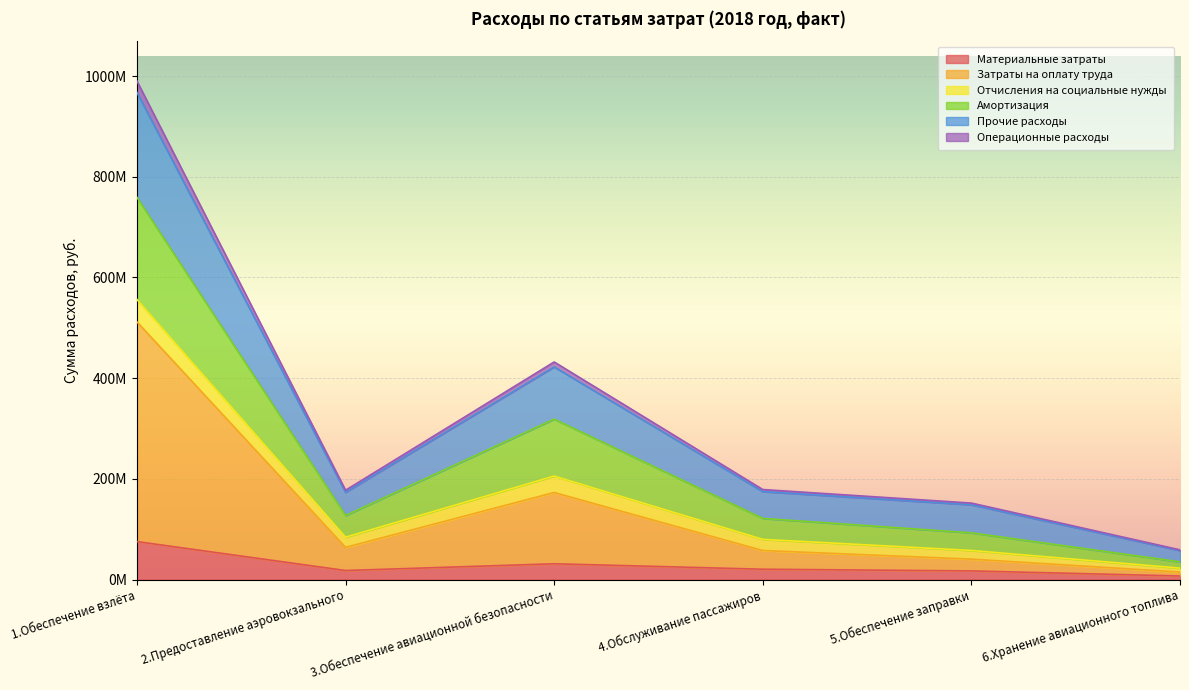

What are all the series names shown in the legend?

Материальные затраты, Затраты на оплату труда, Отчисления на социальные нужды, Амортизация, Прочие расходы, Операционные расходы